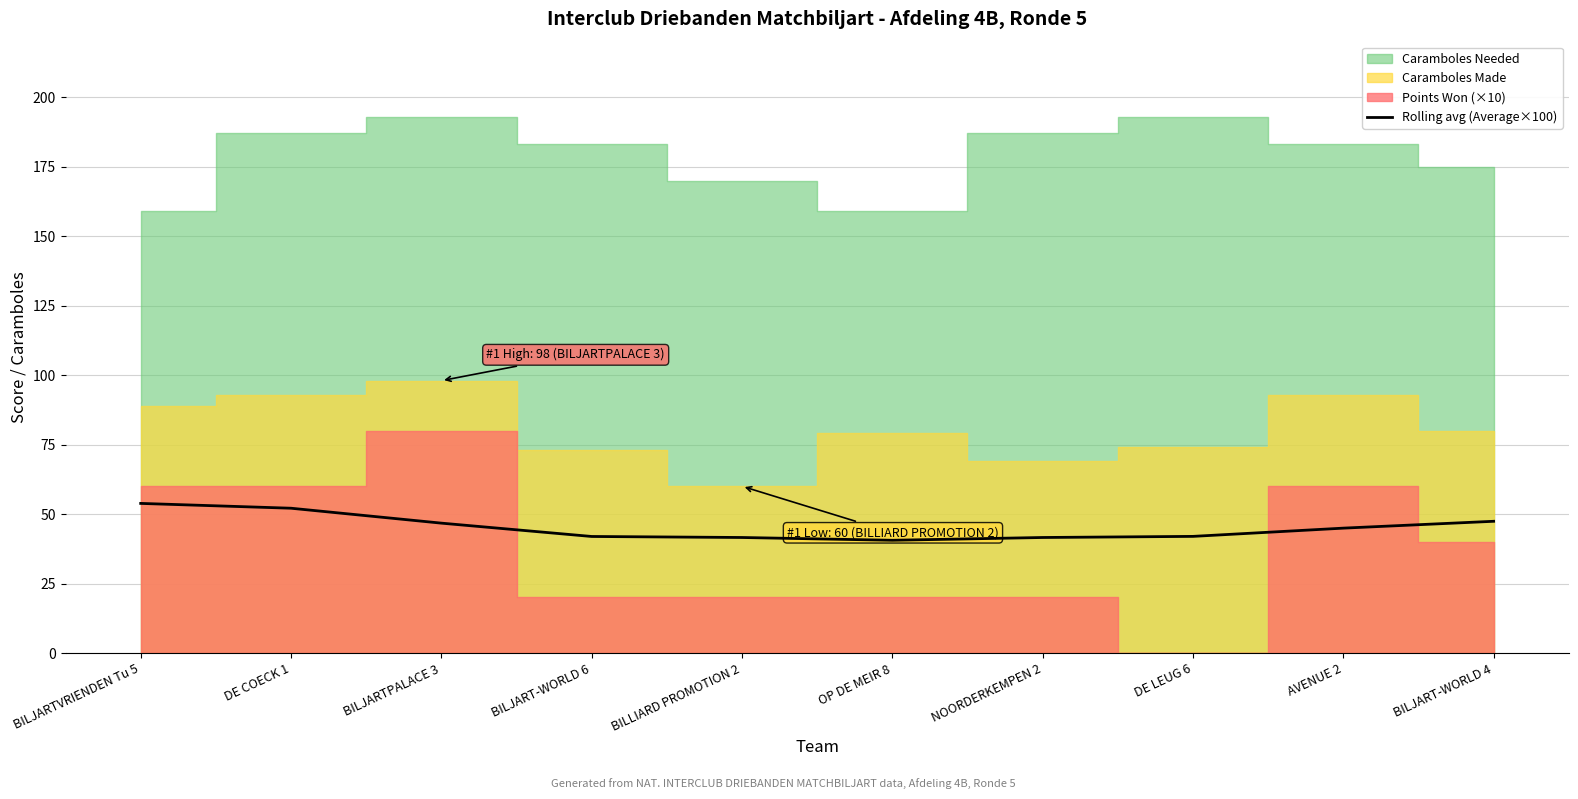

The value of Rolling avg (Average×100) at AVENUE 2 is 68.3. True or false?

False